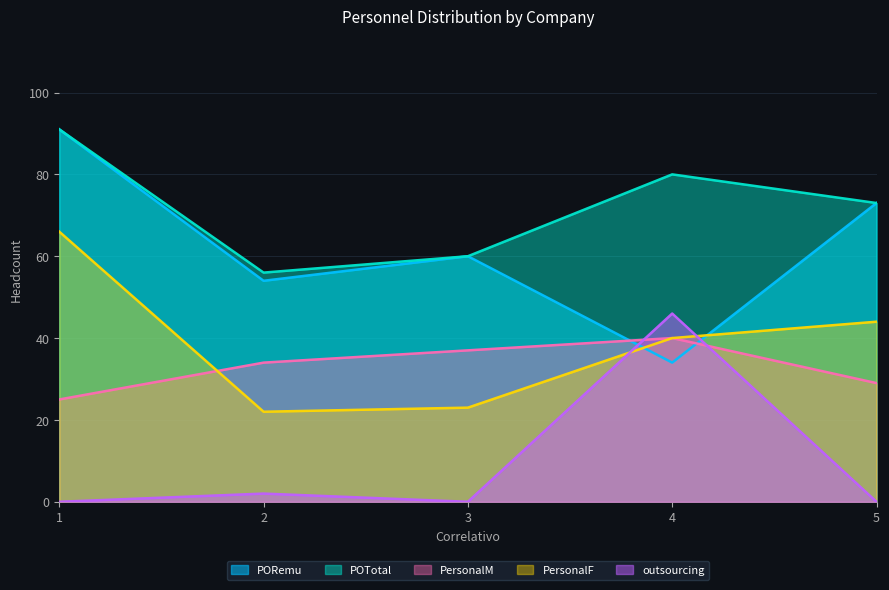

Reading left to right, what are all the values shown in this chart?

PORemu: 1=91	2=54	3=60	4=34	5=73
POTotal: 1=91	2=56	3=60	4=80	5=73
PersonalM: 1=25	2=34	3=37	4=40	5=29
PersonalF: 1=66	2=22	3=23	4=40	5=44
outsourcing: 1=0	2=2	3=0	4=46	5=0